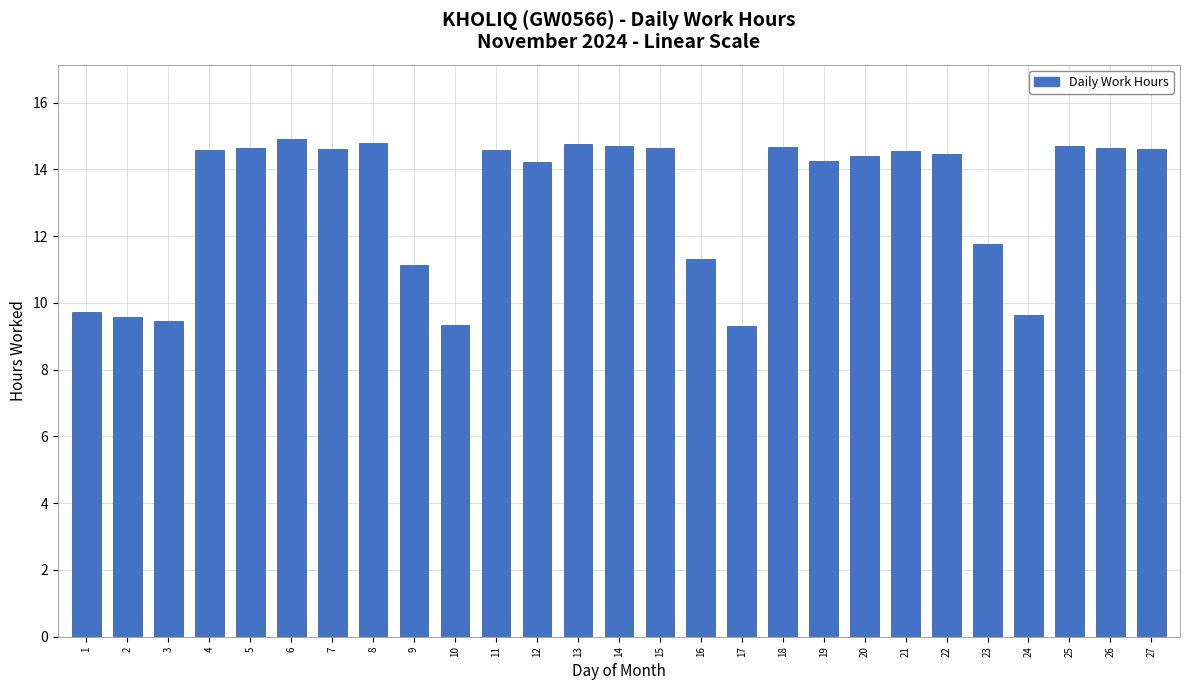

At which label is the value closest to 12?

23